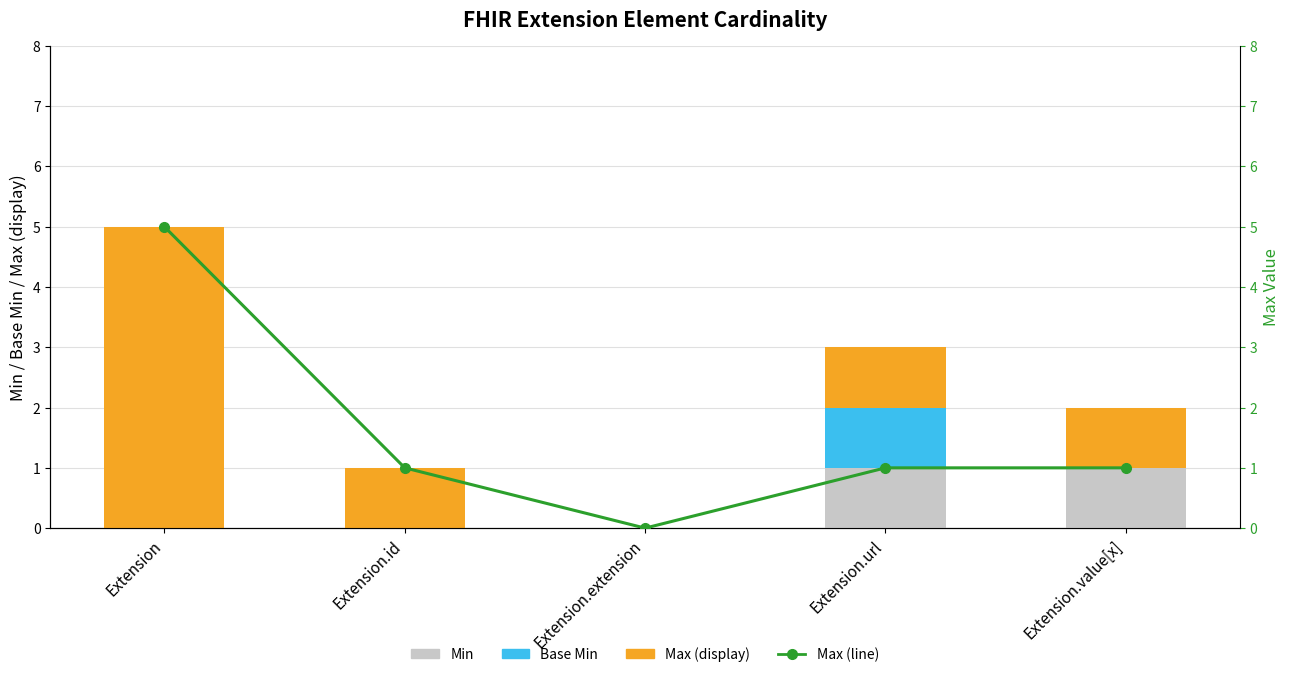

Rank the categories by Min value from lowest to highest.

Extension, Extension.id, Extension.extension, Extension.url, Extension.value[x]